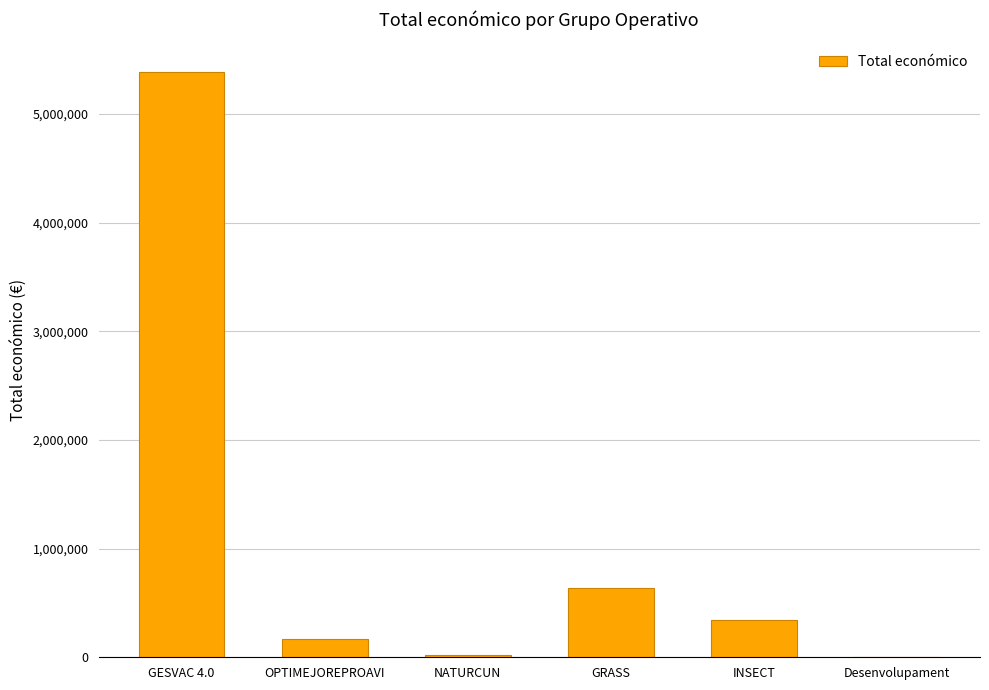

Where is the data nearest to the value 2697799?

GRASS